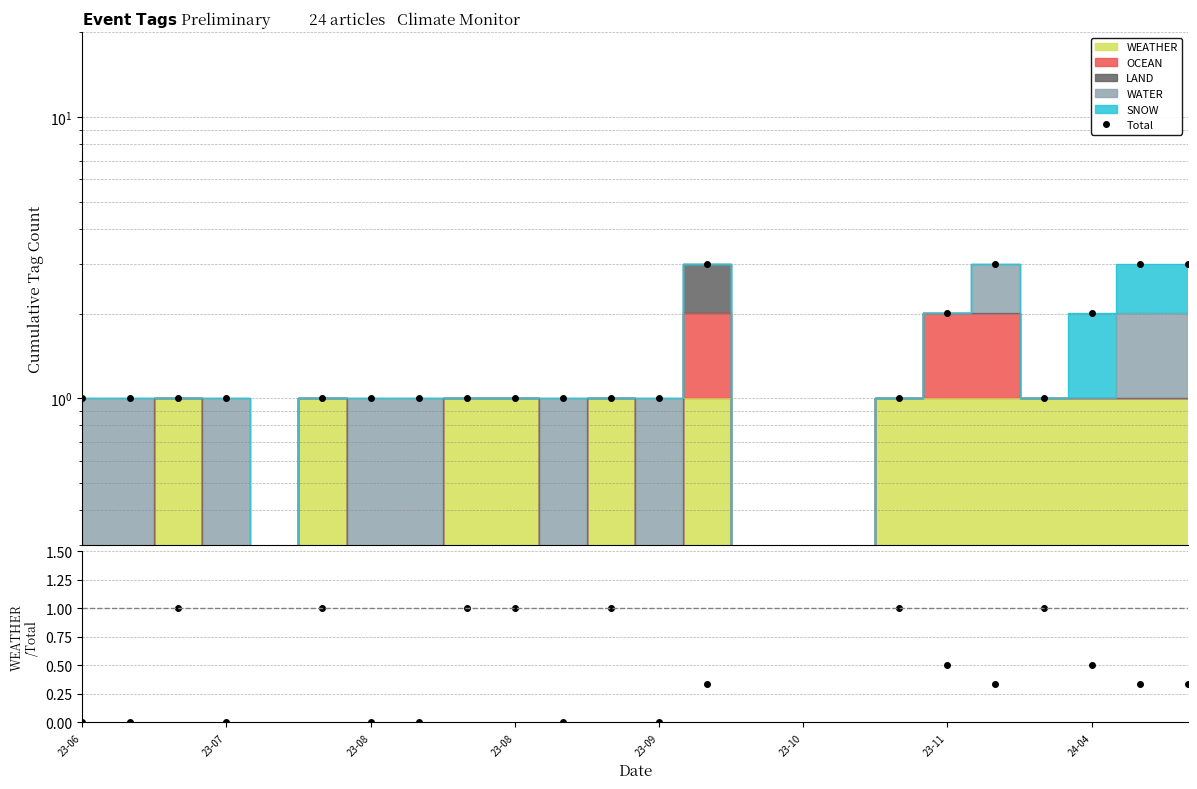

Does the chart have visible grid lines?

Yes